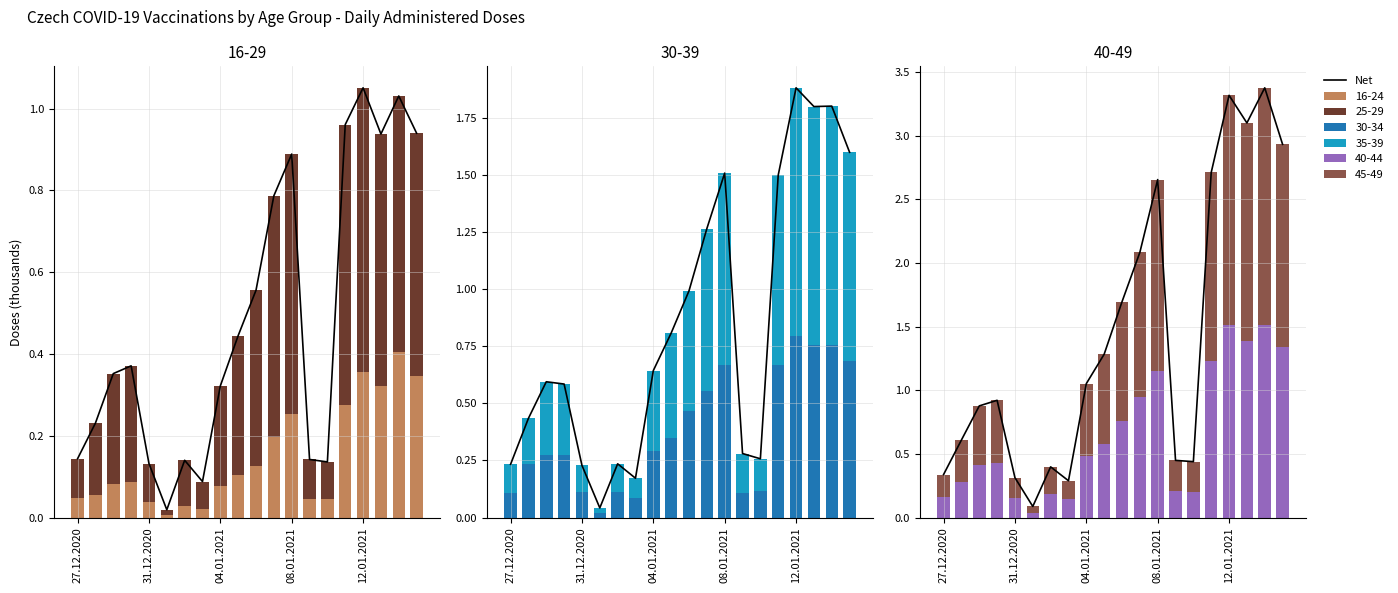

The chart shows a value of 0.1 at 31.12.2020. True or false?

False